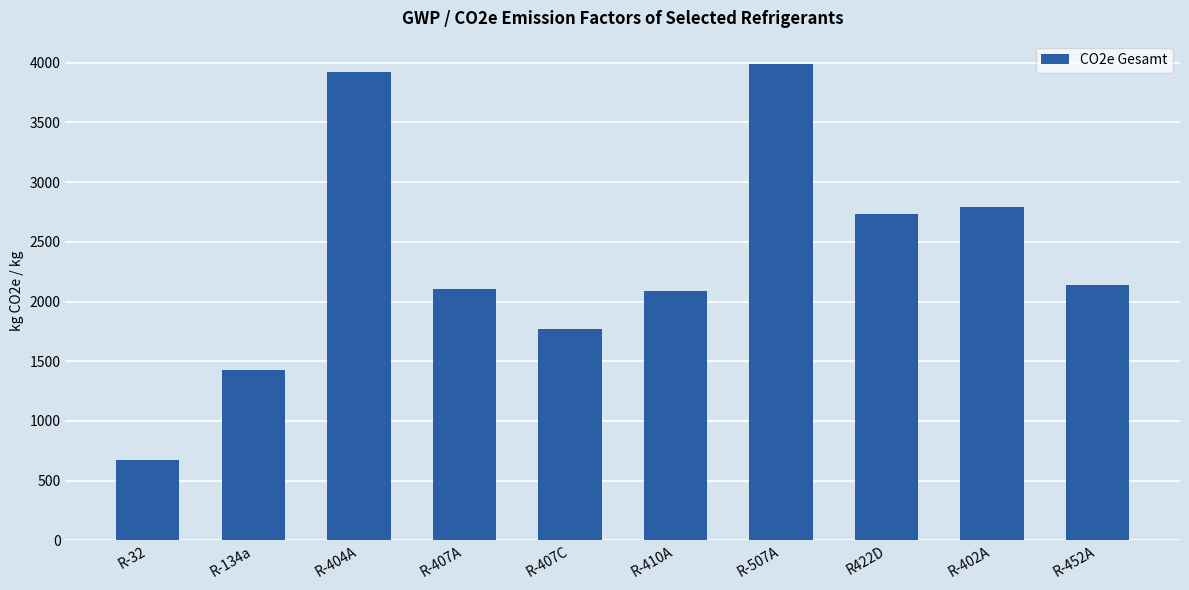

Approximately how many times larger is the value at R-404A compared to R-32?

5.8